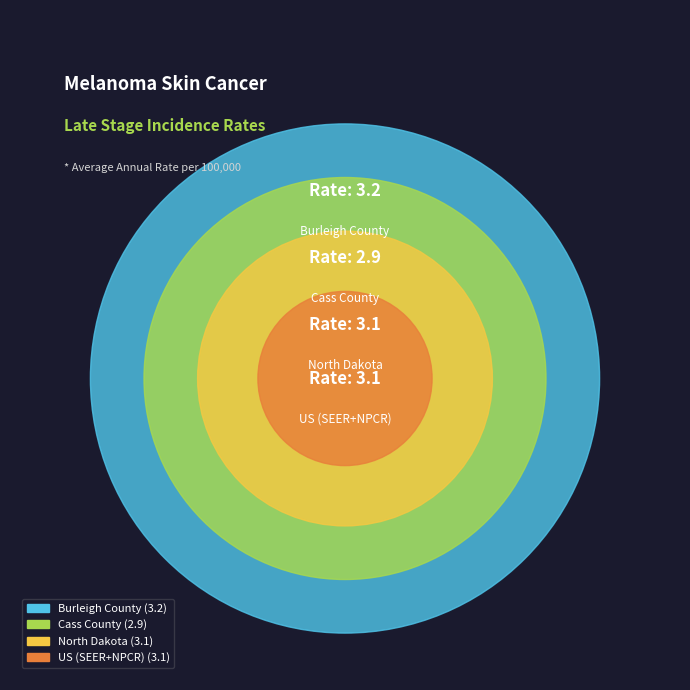

To the nearest percent, what is the difference between the North Dakota and Burleigh County slice percentages?

1%